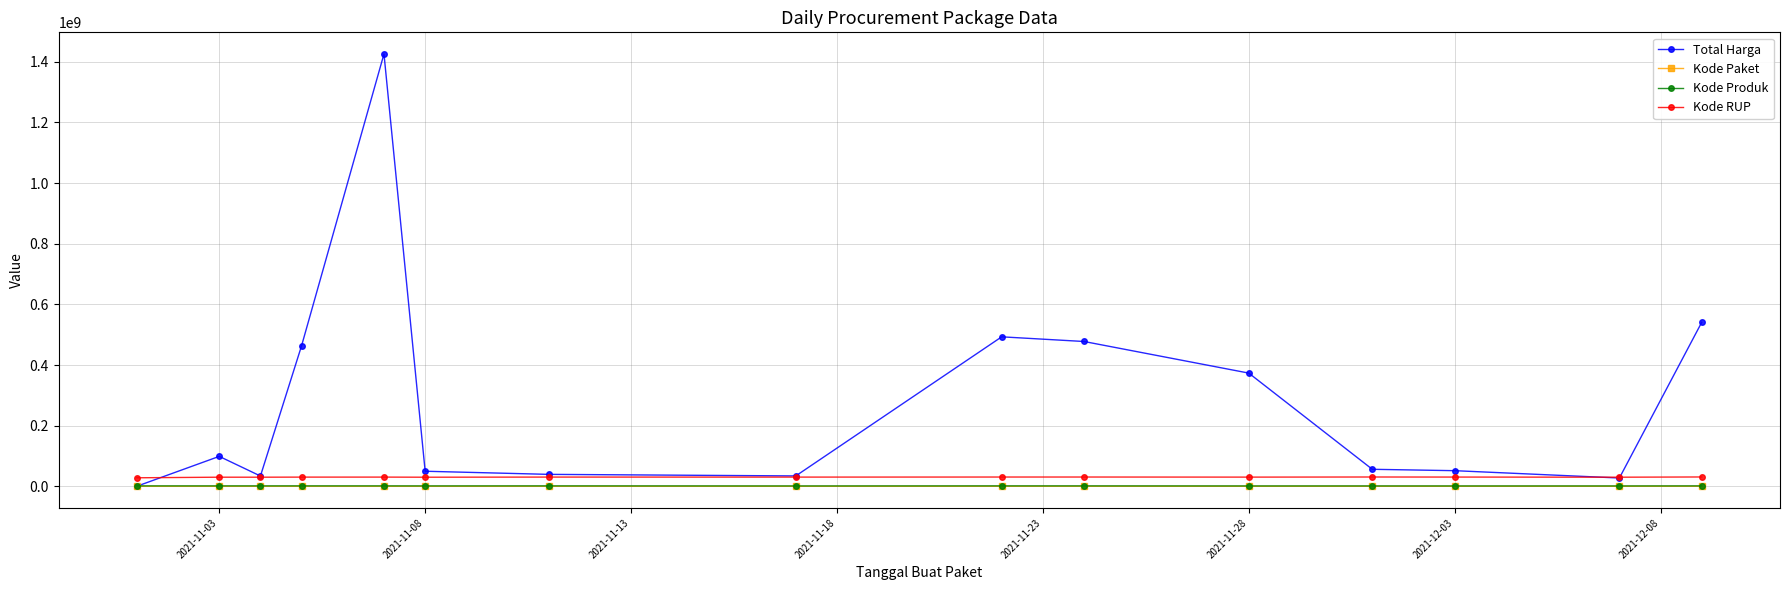

Which series has the largest range (max minus min)?

Total Harga